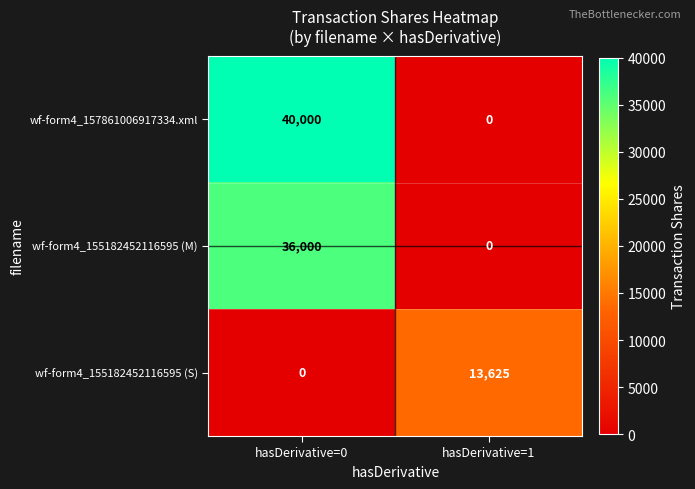

List the series in order of their peak value, lowest first.

wf-form4_155182452116595 (S), wf-form4_155182452116595 (M), wf-form4_157861006917334.xml